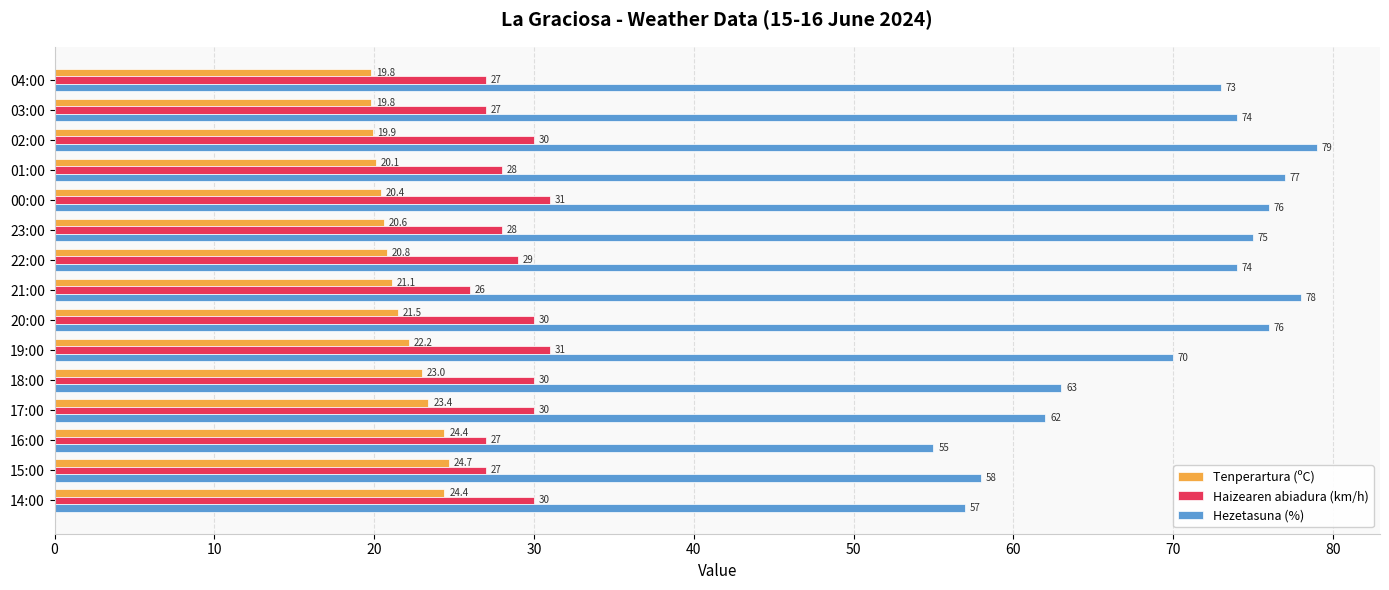

What is the difference between the maximum and minimum values in the Hezetasuna (%) series?

24.0